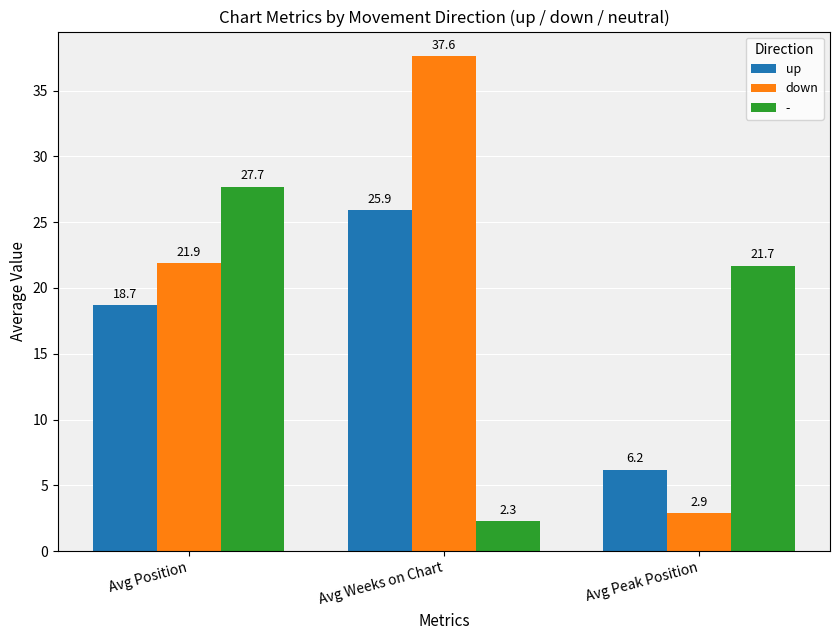

True or false: down has a value of 1.7 at Avg Peak Position.

False